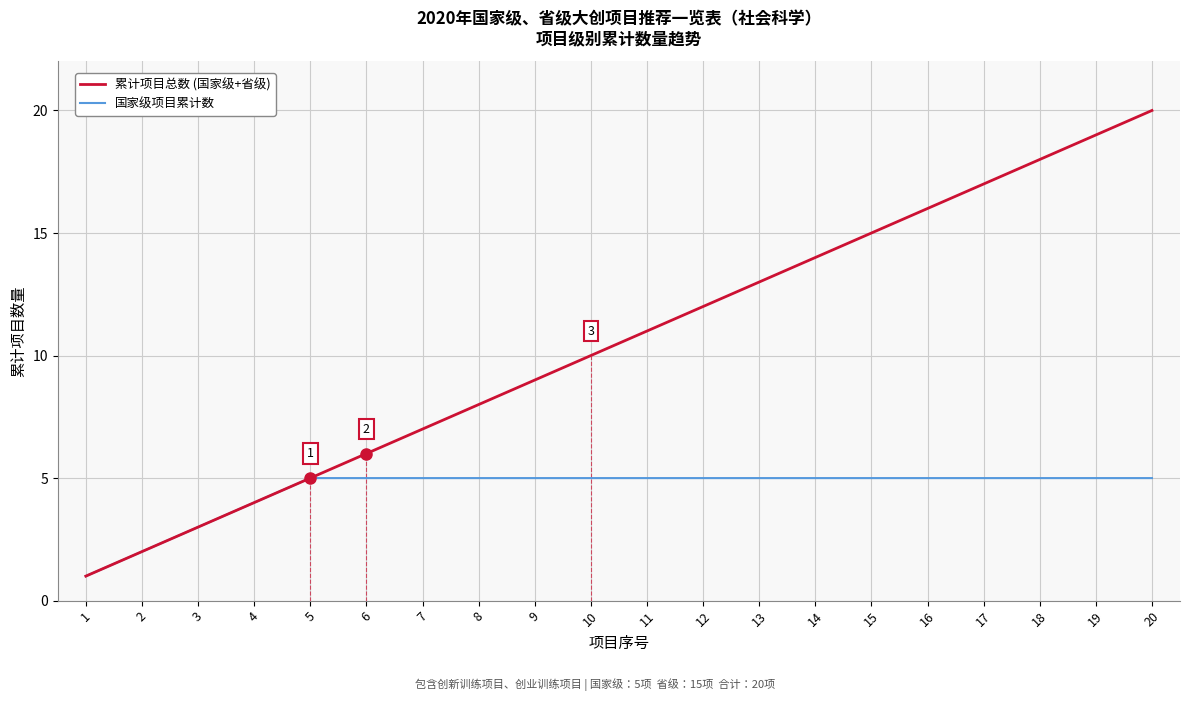

How many lines are shown in the chart?

2